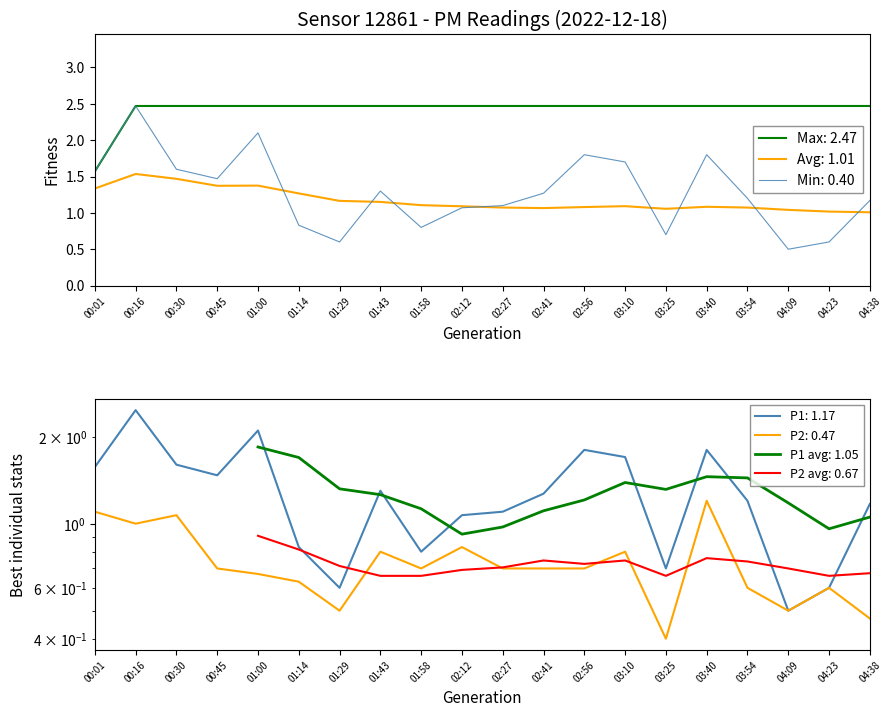

What is the value of the P2 point at the 5th from the left?

0.7